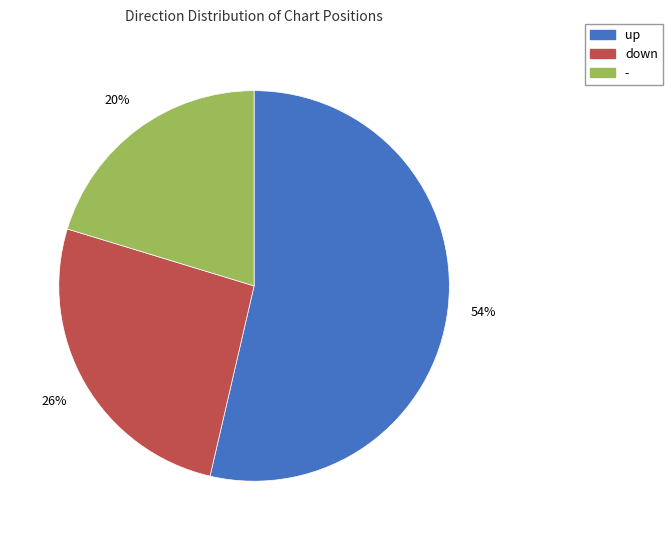

Rank the categories by value from lowest to highest.

-, down, up